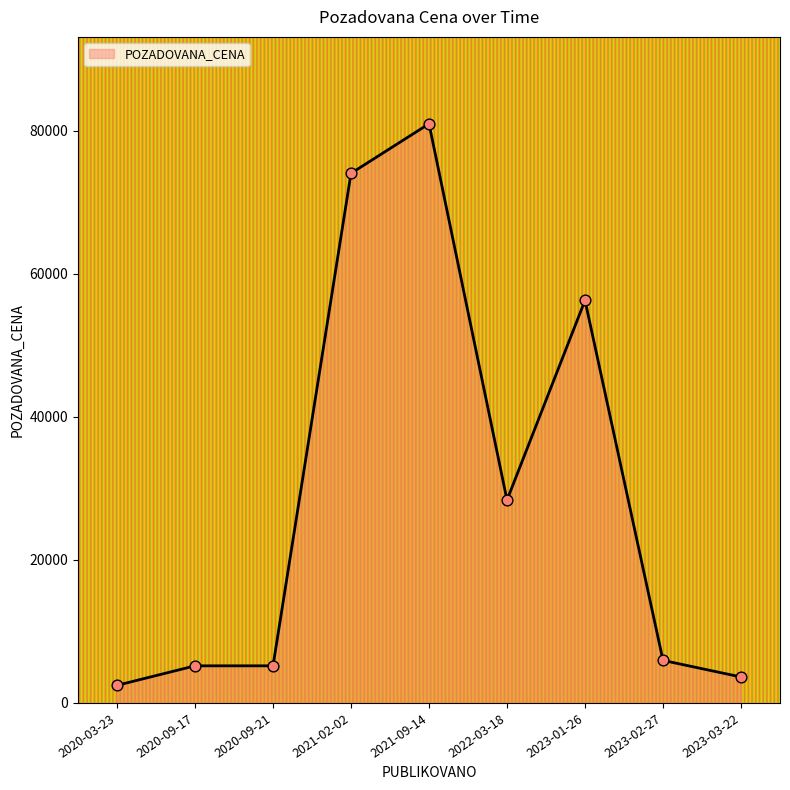

What is the ratio of the value at 2023-03-22 to the value at 2020-09-17?

0.7